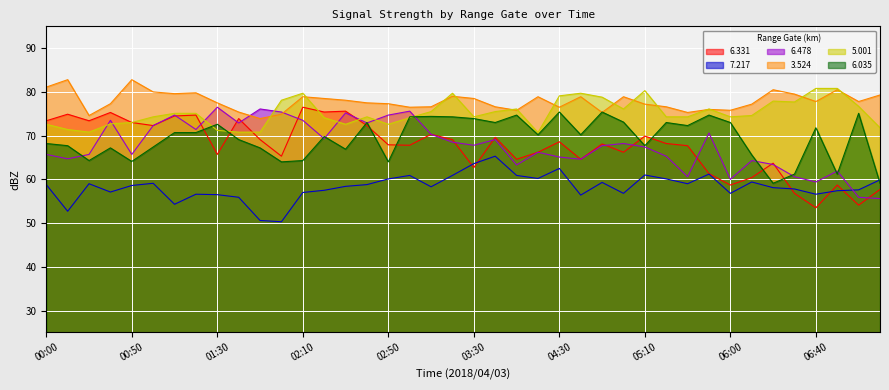

What value does the 6.331 series have at 03:00?

67.8